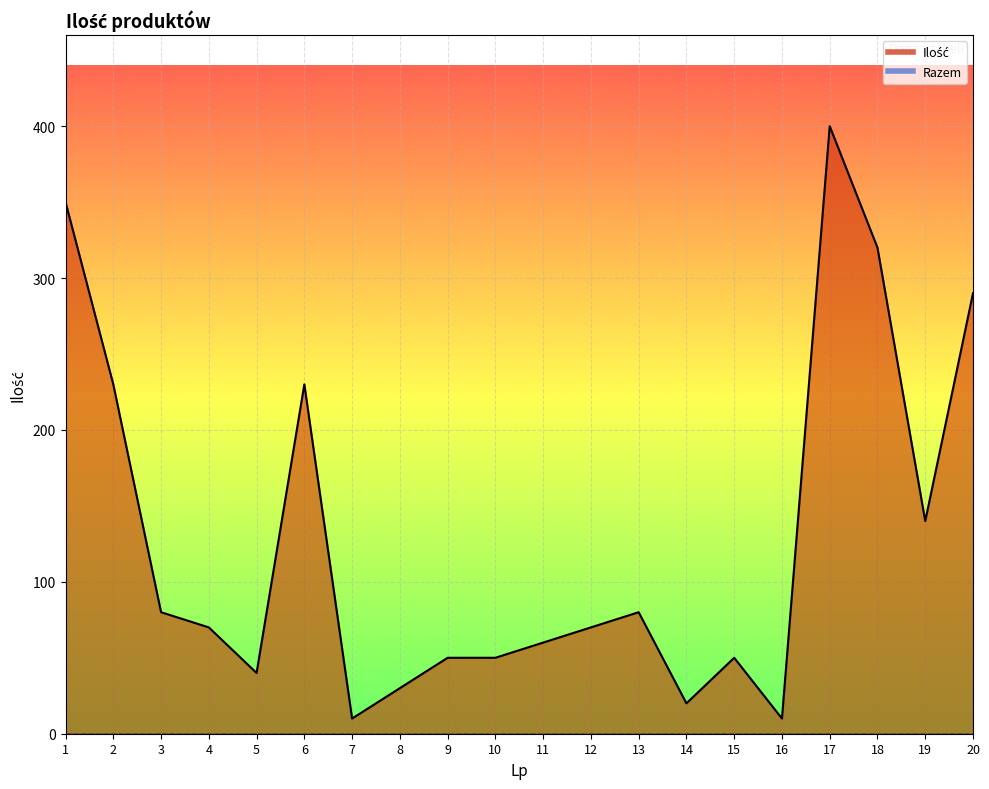

What is the value of the Ilość_line point at the 13th from the left?

80